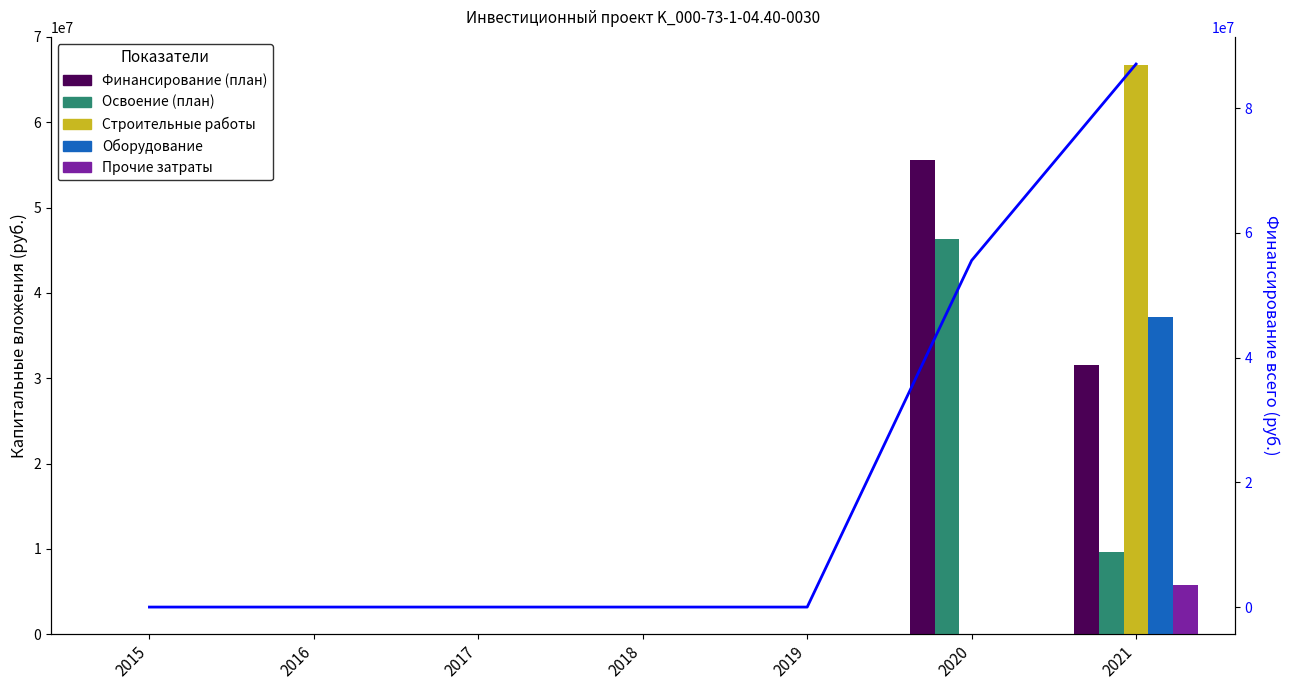

The Освоение (план) series shows 0 at 2016. True or false?

True